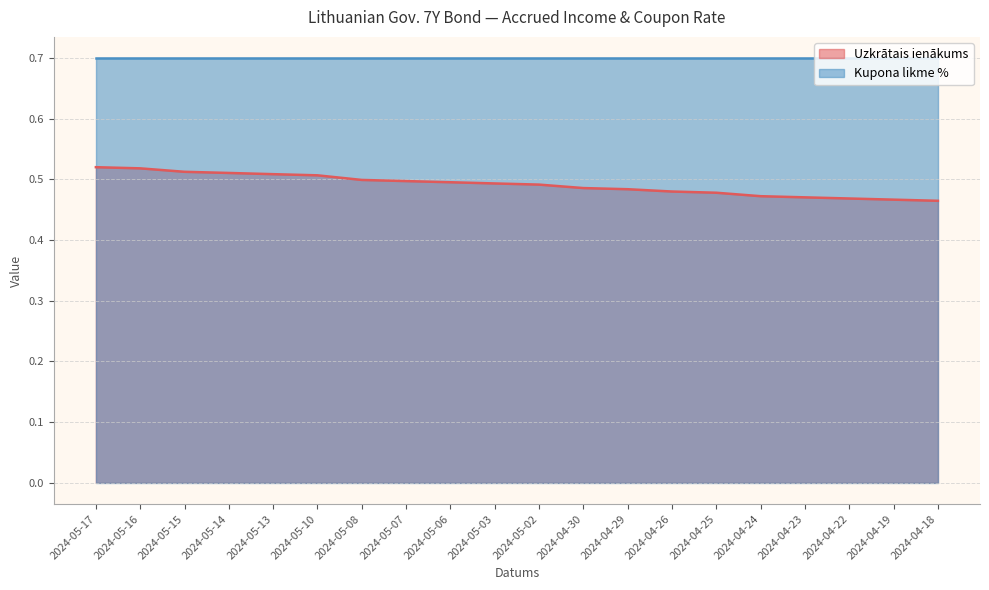

What is the value of the 19th point from the left?

0.5